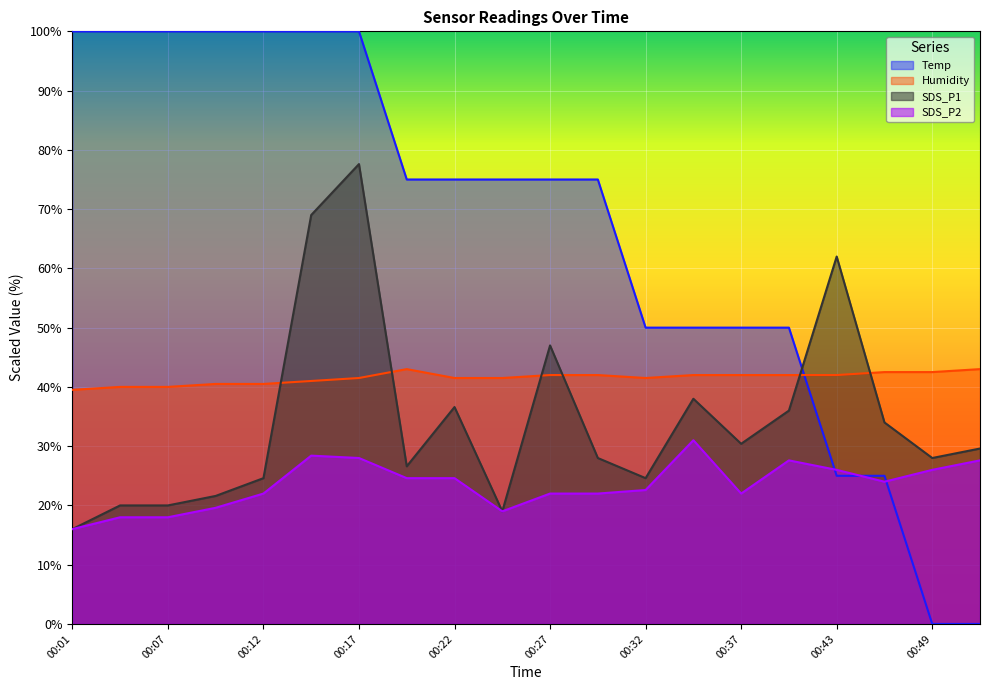

Reading left to right, extract all data points from this chart.

Temp: 100.0	100.0	100.0	100.0	100.0	100.0	100.0	75.0	75.0	75.0	75.0	75.0	50.0	50.0	50.0	50.0	25.0	25.0	0.0	0.0
Humidity: 39.5	40.0	40.0	40.5	40.5	41.0	41.5	43.0	41.5	41.5	42.0	42.0	41.5	42.0	42.0	42.0	42.0	42.5	42.5	43.0
SDS_P1: 16.0	20.0	20.0	21.6	24.6	69.0	77.6	26.6	36.6	19.0	47.0	28.0	24.6	38.0	30.4	36.0	62.0	34.0	28.0	29.6
SDS_P2: 16.0	18.0	18.0	19.6	22.0	28.4	28.0	24.6	24.6	19.0	22.0	22.0	22.6	31.0	22.0	27.6	26.0	24.0	26.0	27.6